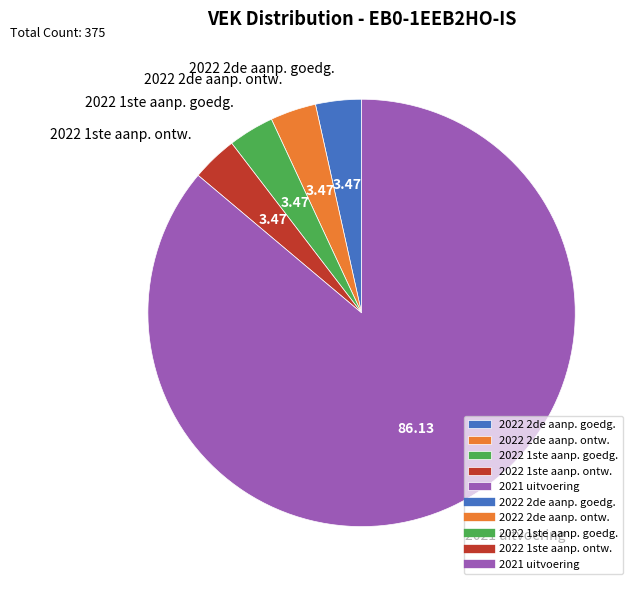

What is the ratio of the value at 2022 2de aanp. ontw. to the value at 2022 2de aanp. goedg.?

1.0